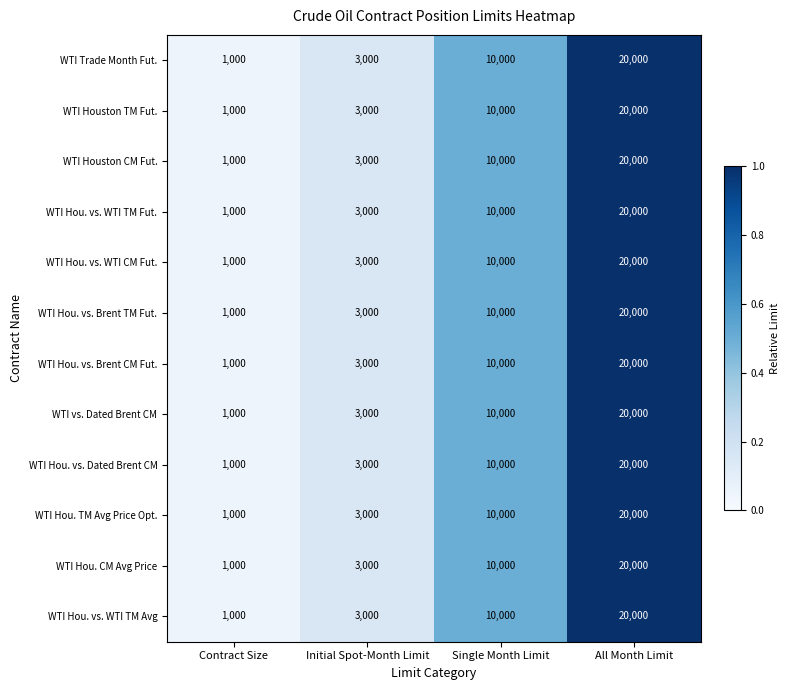

At which category is the sum across all series the highest?

All Month Limit